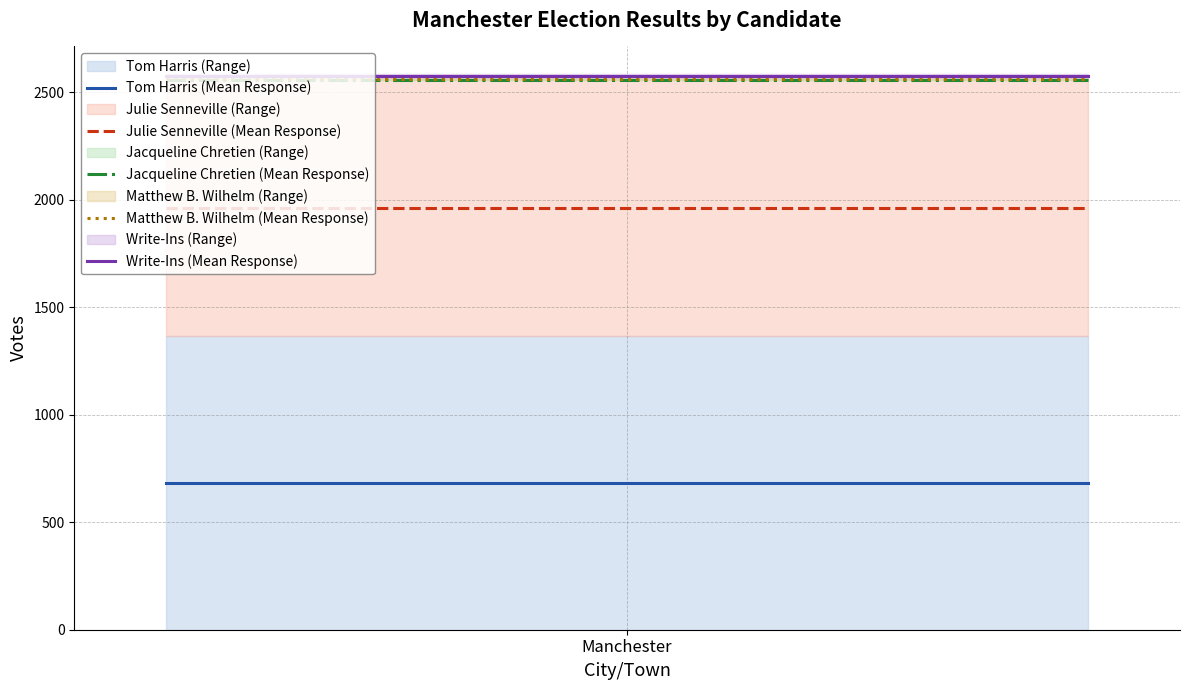

What is the minimum value for Write-Ins (Mean Response)?

2575